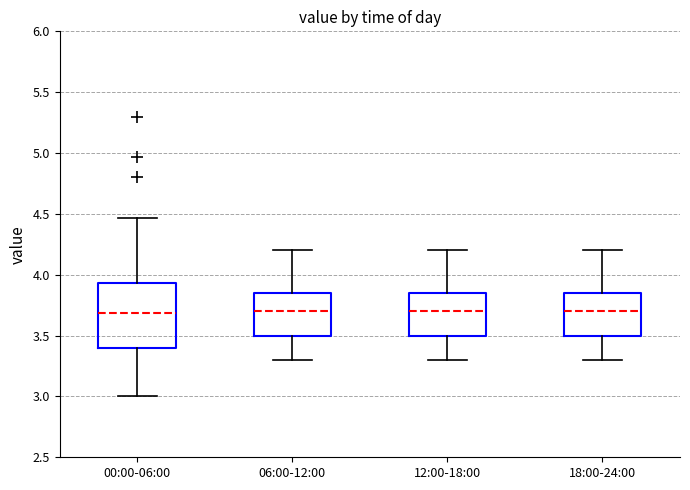

Reading left to right, read every box against the y-axis: the position of its median line, the range the box covers, and the ends of its whiskers. The values are not printed on the chart, so give them approximately, as read against the axis.

00:00-06:00: median 3.70, box 3.40 to 3.95, whiskers 3.00 to 4.45
06:00-12:00: median 3.70, box 3.50 to 3.85, whiskers 3.30 to 4.20
12:00-18:00: median 3.70, box 3.50 to 3.85, whiskers 3.30 to 4.20
18:00-24:00: median 3.70, box 3.50 to 3.85, whiskers 3.30 to 4.20